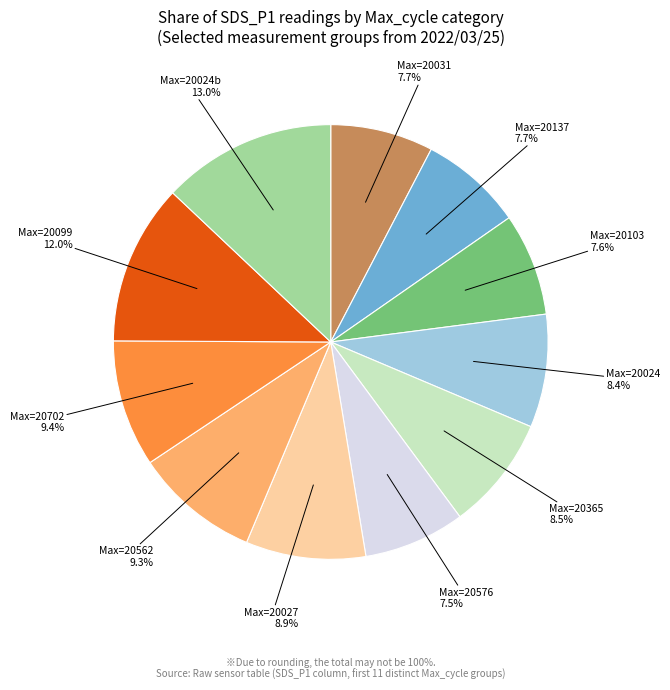

Is there a majority slice in this chart?

No